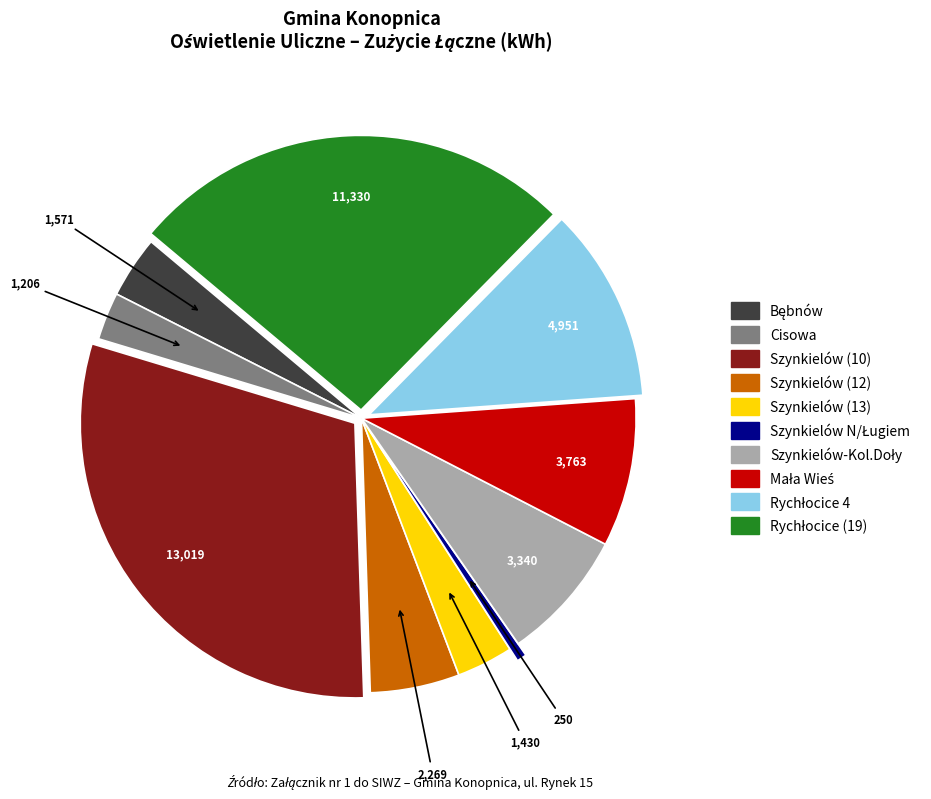

How many slices are in this pie chart?

10